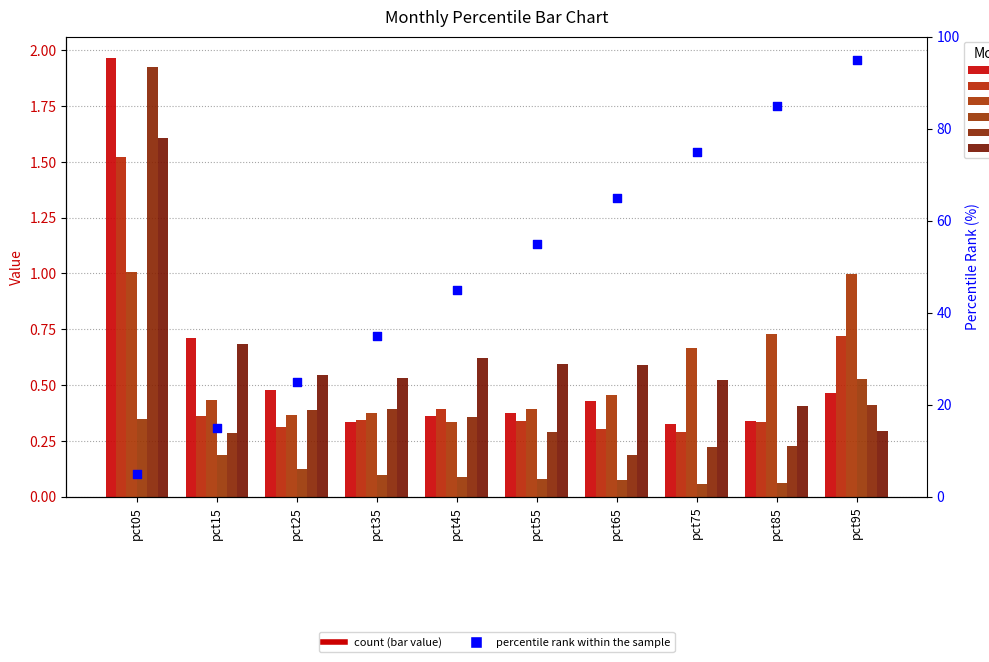

Which series has the largest total across all categories?

Jun